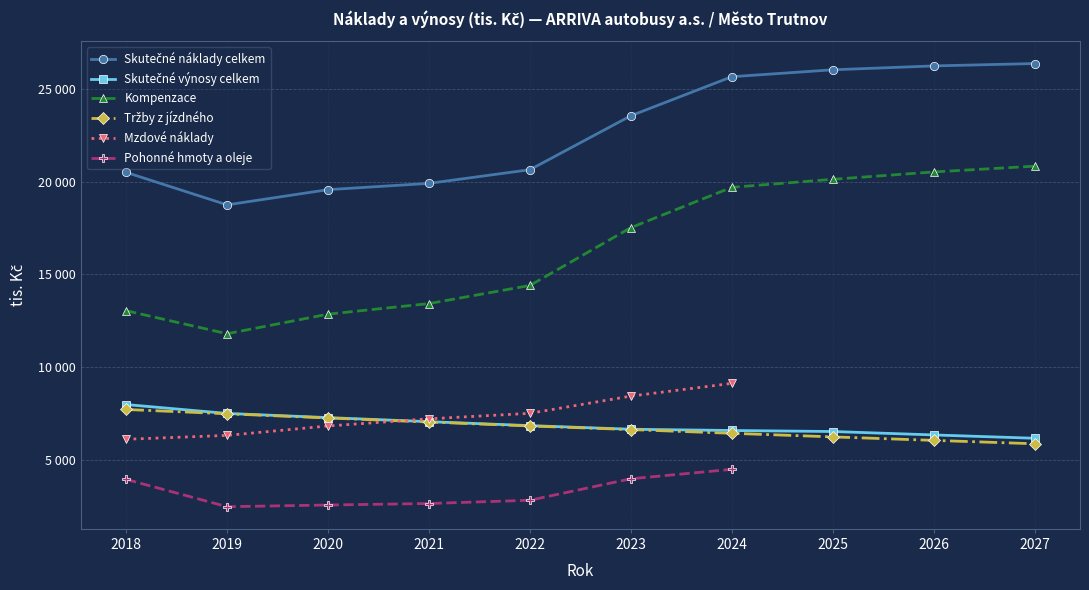

Where does the Kompenzace series first go above 17516?

2024